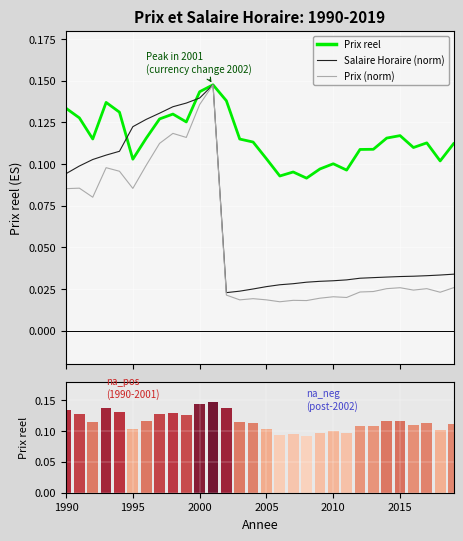

How many distinct data groups are displayed?

3